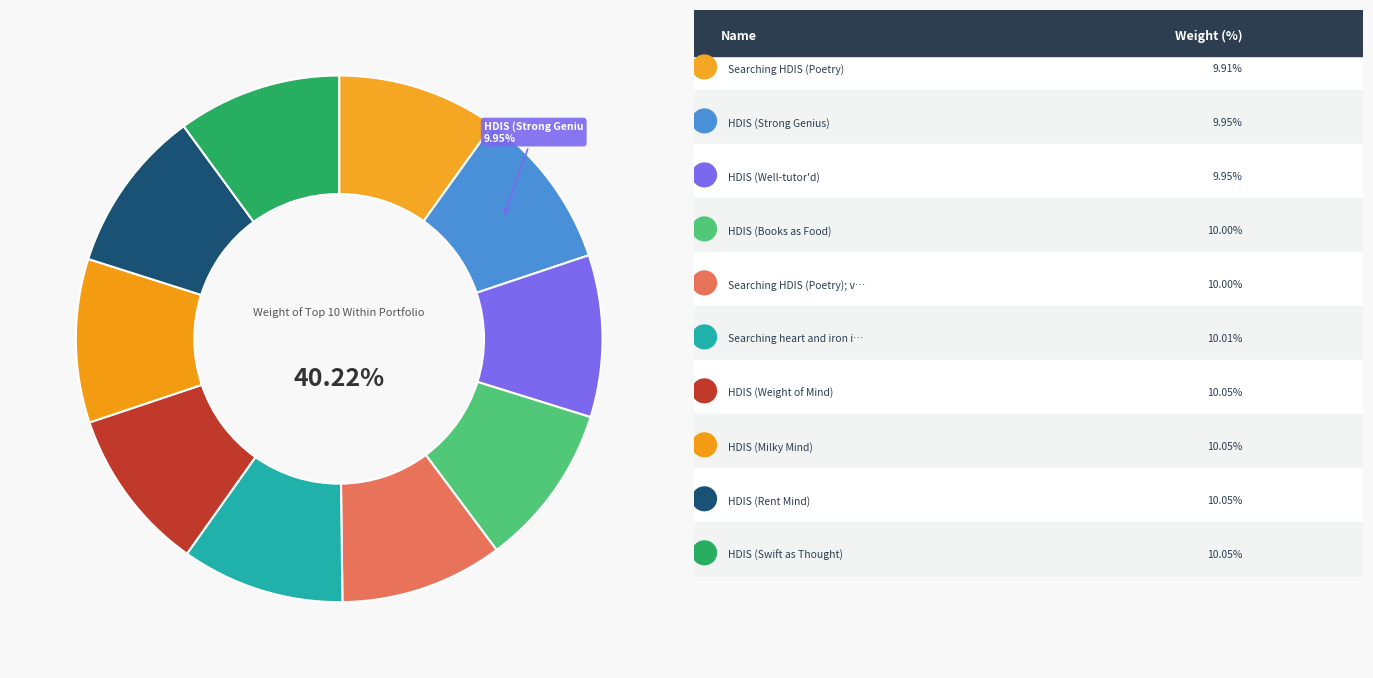

To the nearest percent, what is the average slice percentage?

10%